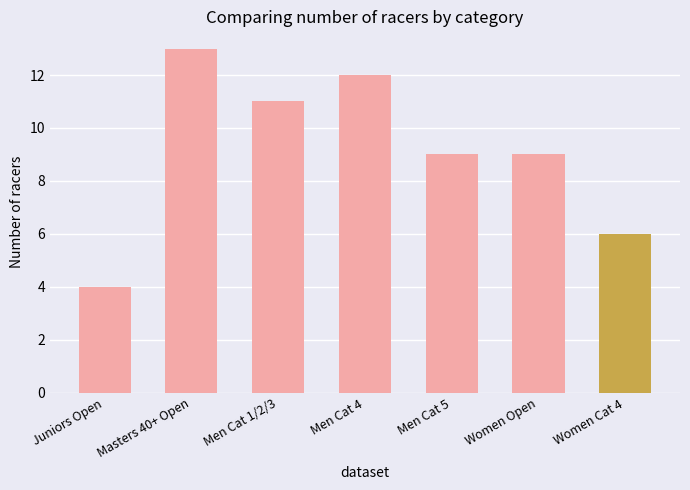

What position from the right is Women Open?

2